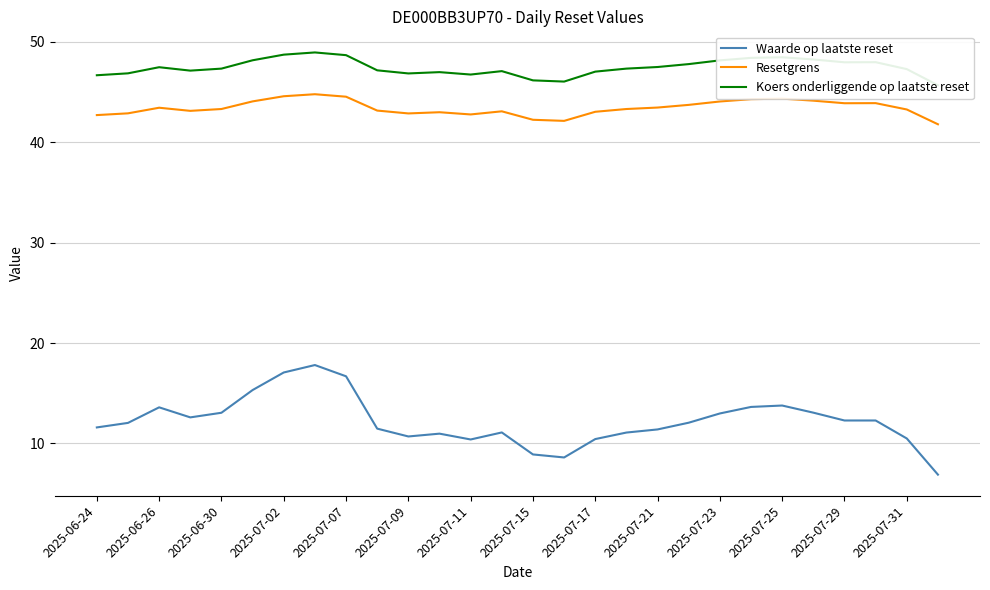

True or false: Resetgrens has a value of 10.4 at 2025-06-26.

False